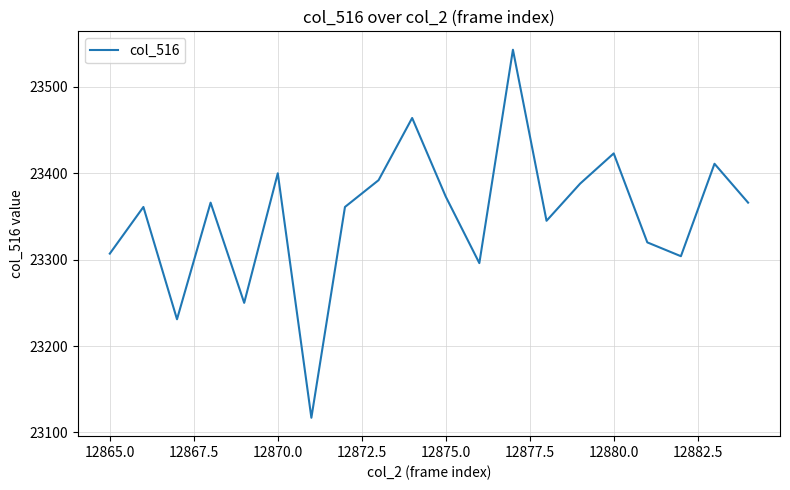

What is the maximum value shown in the chart?

23543